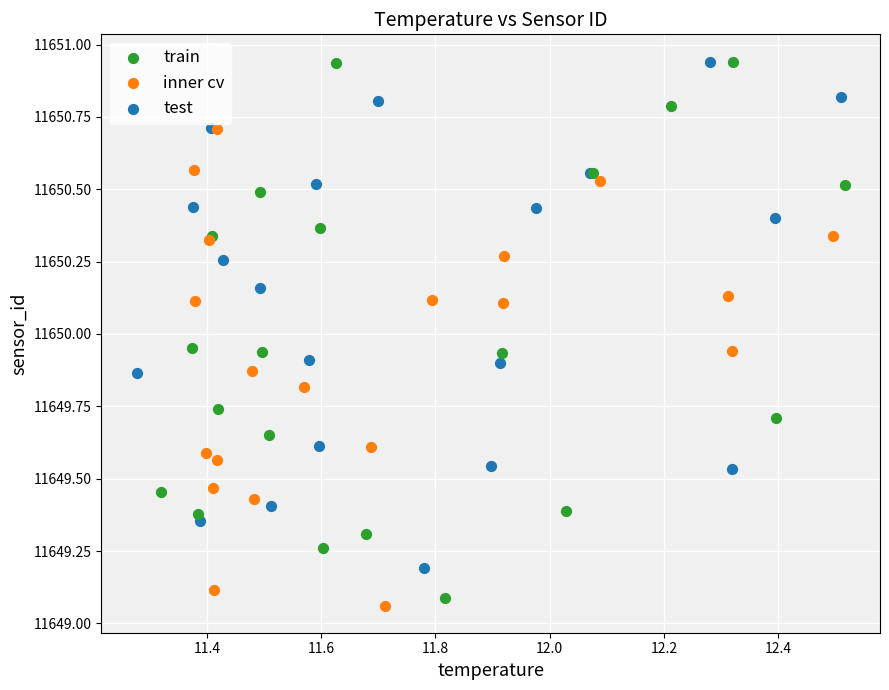

Which series has the largest Y range (max minus min)?

train